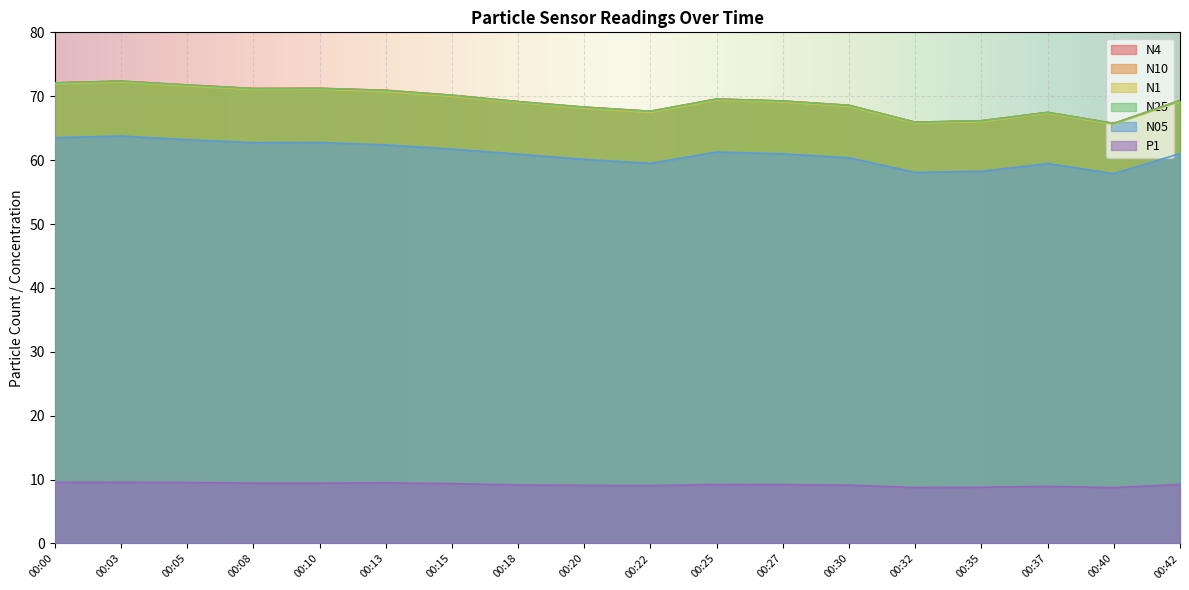

How many series are shown in this chart?

6